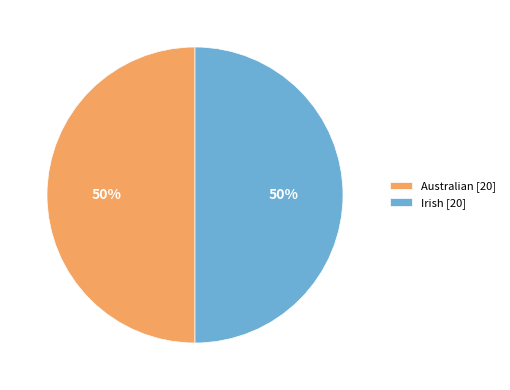

Approximately how many times larger is the value at Australian [20] compared to Irish [20]?

1.0